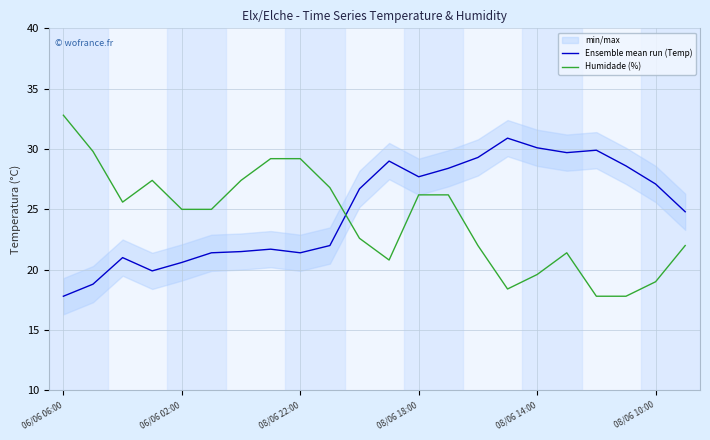

At which label does Ensemble mean run (Temp) first exceed 26?

10